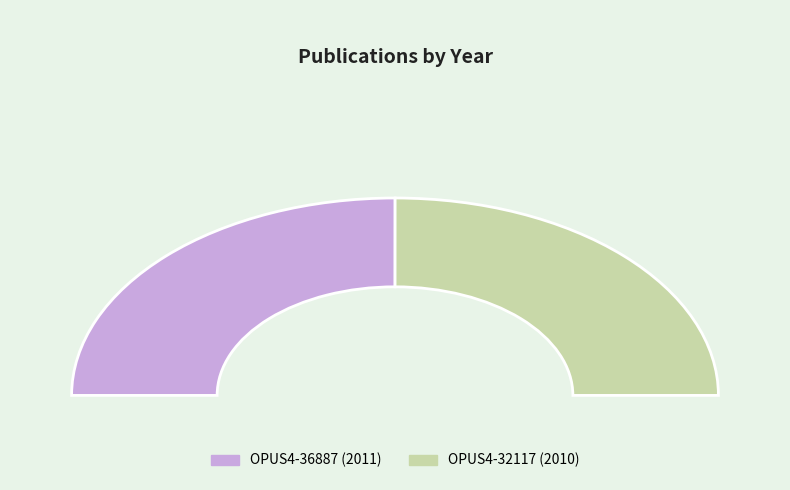

True or false: OPUS4-32117 accounts for 64% of the total.

False